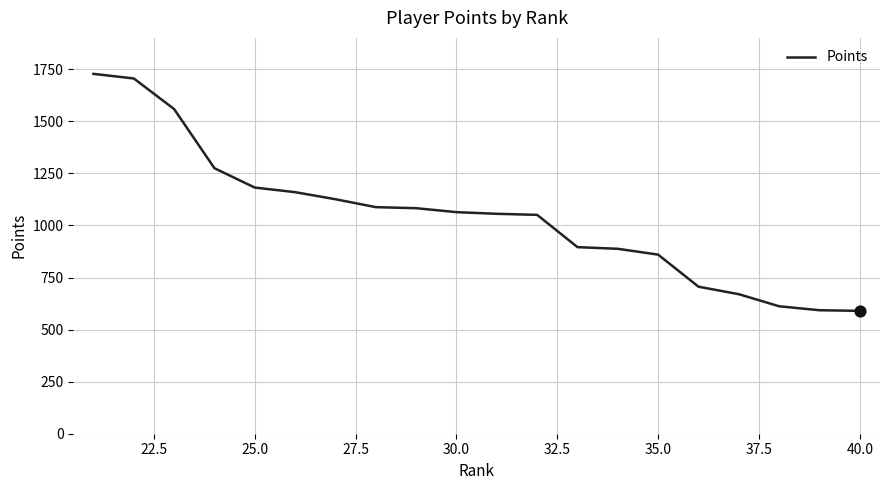

What is the maximum value shown in the chart?

1728